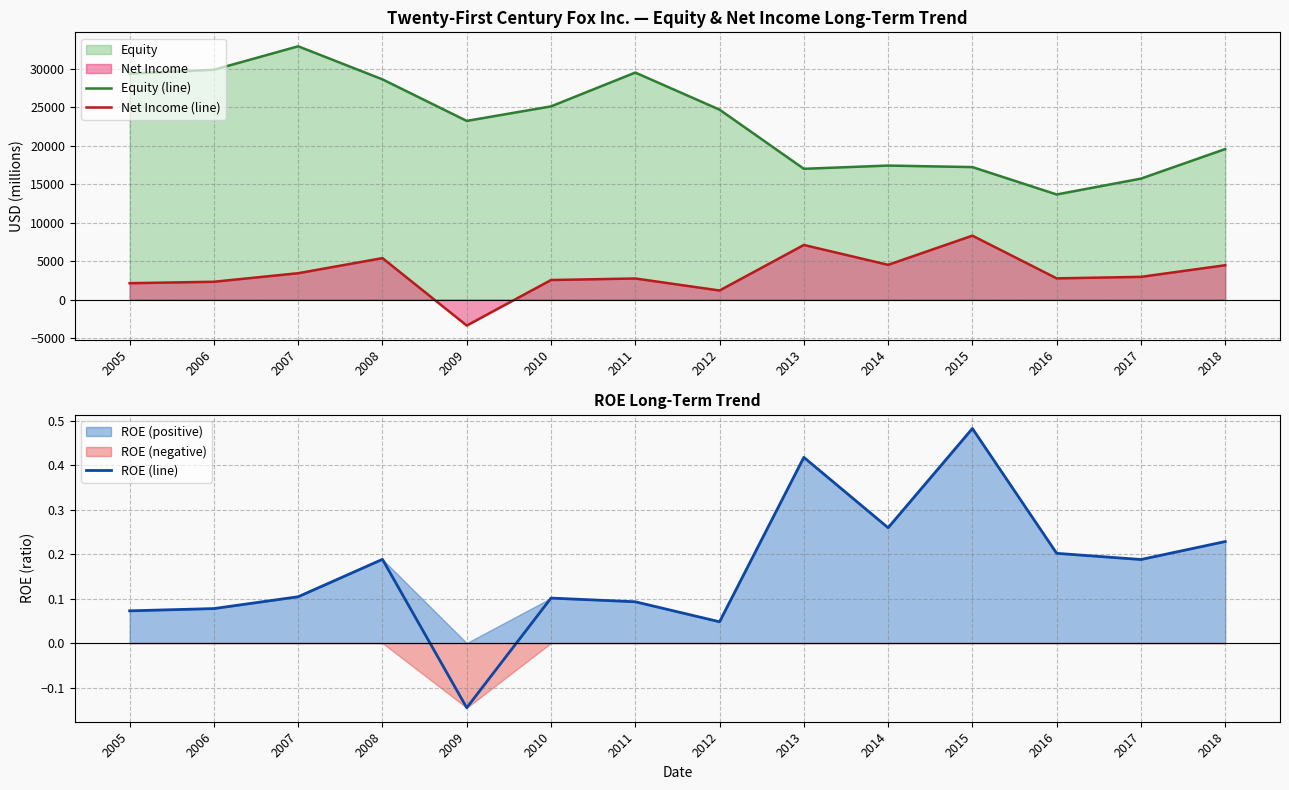

How many lines are shown in the chart?

3